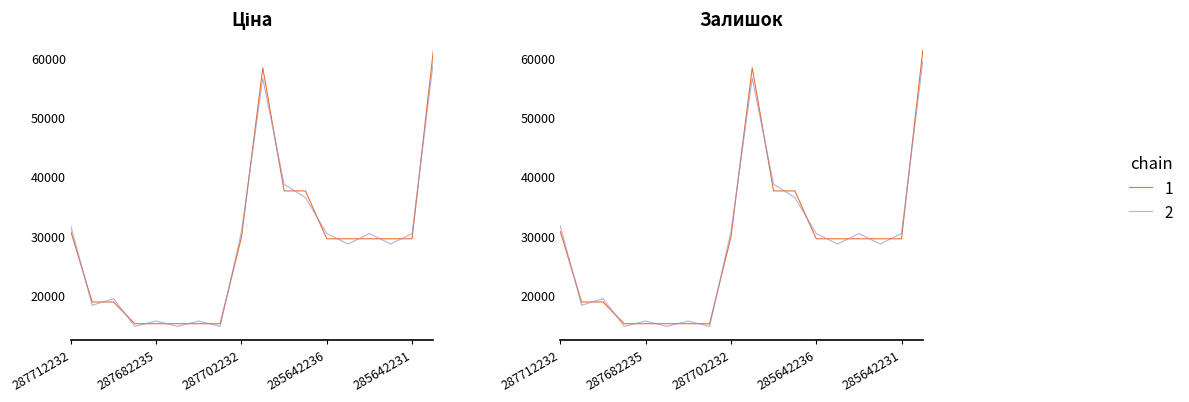

How many distinct data groups are displayed?

2